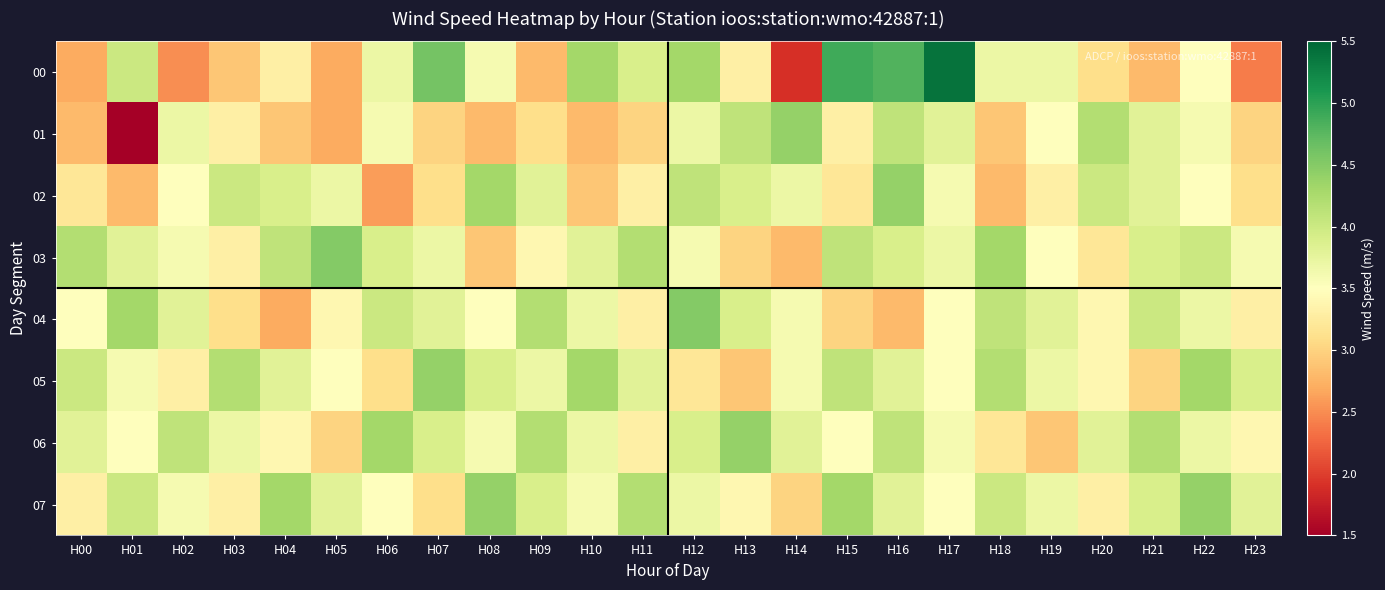

Rank the series by their maximum value, from highest to lowest.

00, 03, 04, 01, 02, 05, 06, 07